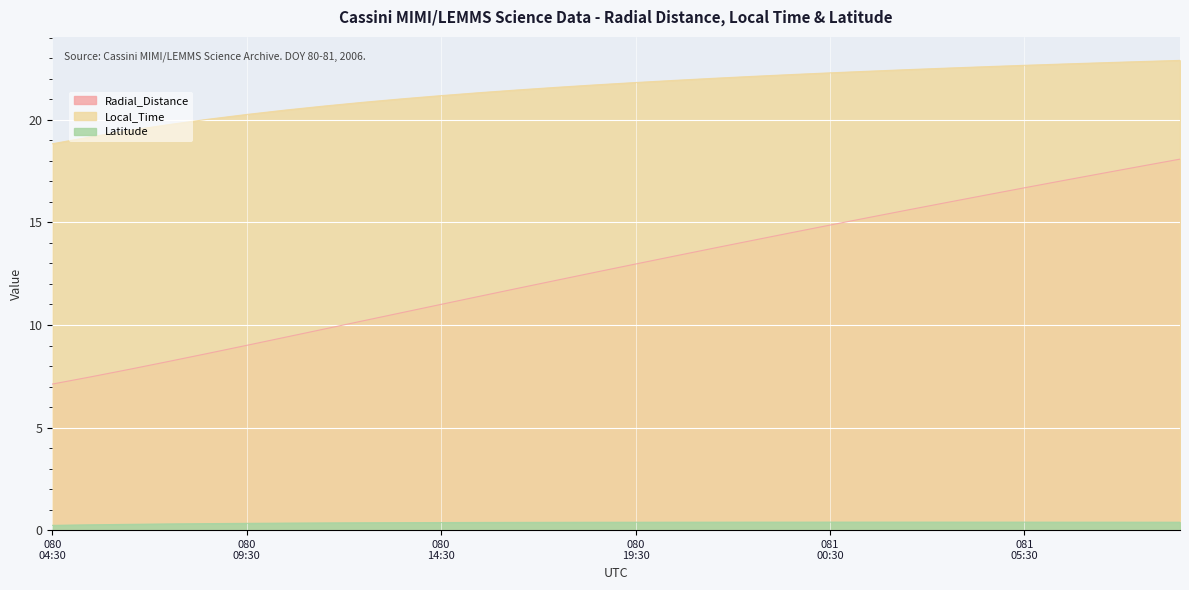

True or false: Local_Time and Radial_Distance intersect in this chart.

False